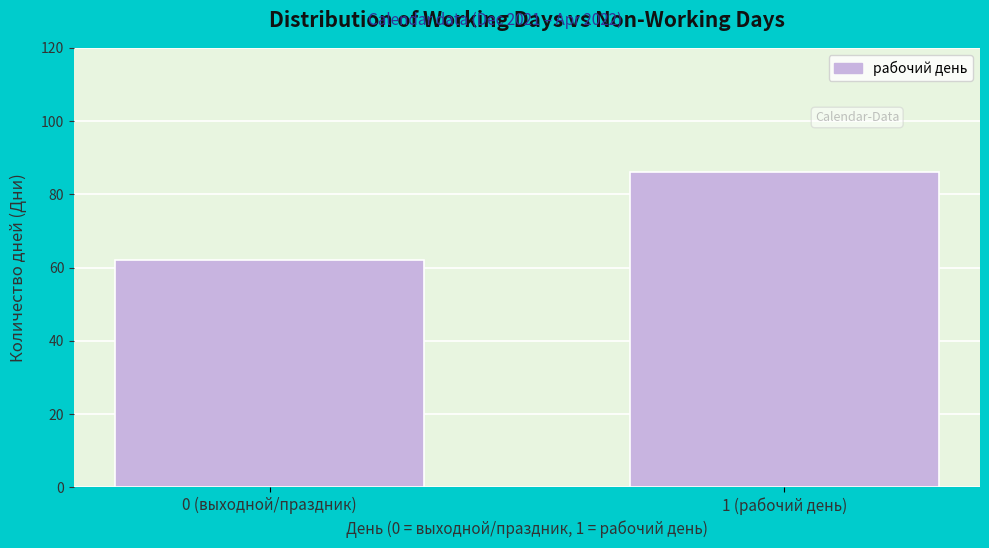

Reading right to left, list all the values displayed in this chart.

1 (рабочий день)=86	0 (выходной/праздник)=62